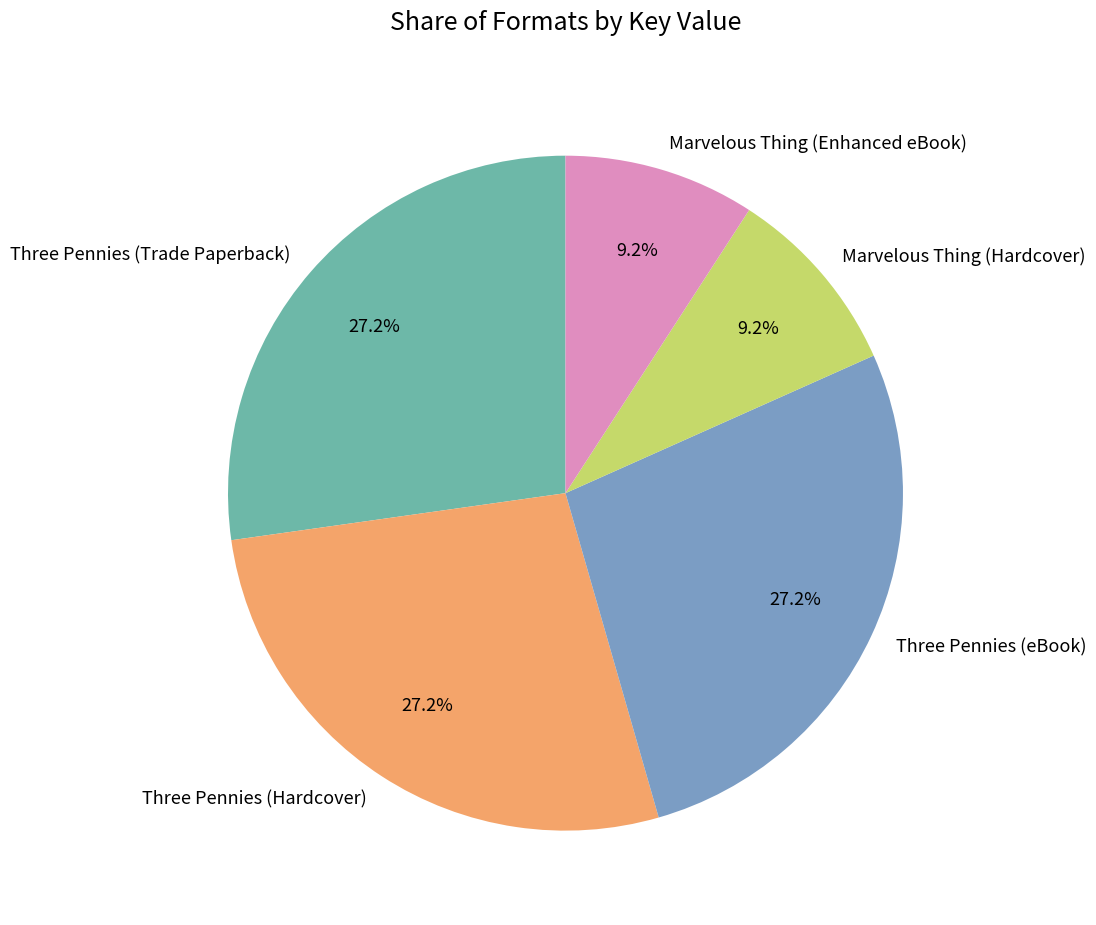

Is there any slice that represents more than half of the pie?

No